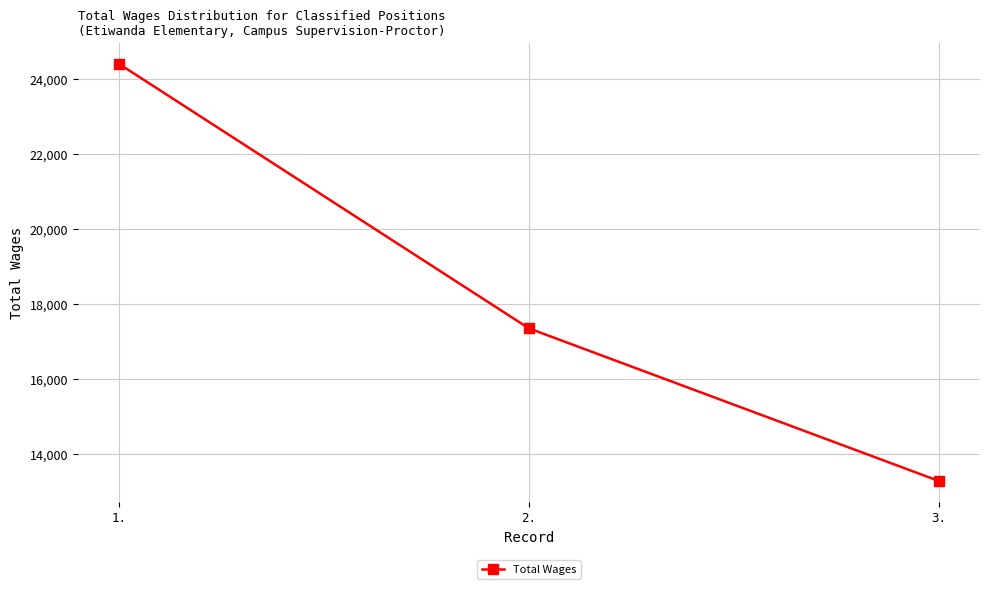

Count the number of data series in this chart.

1